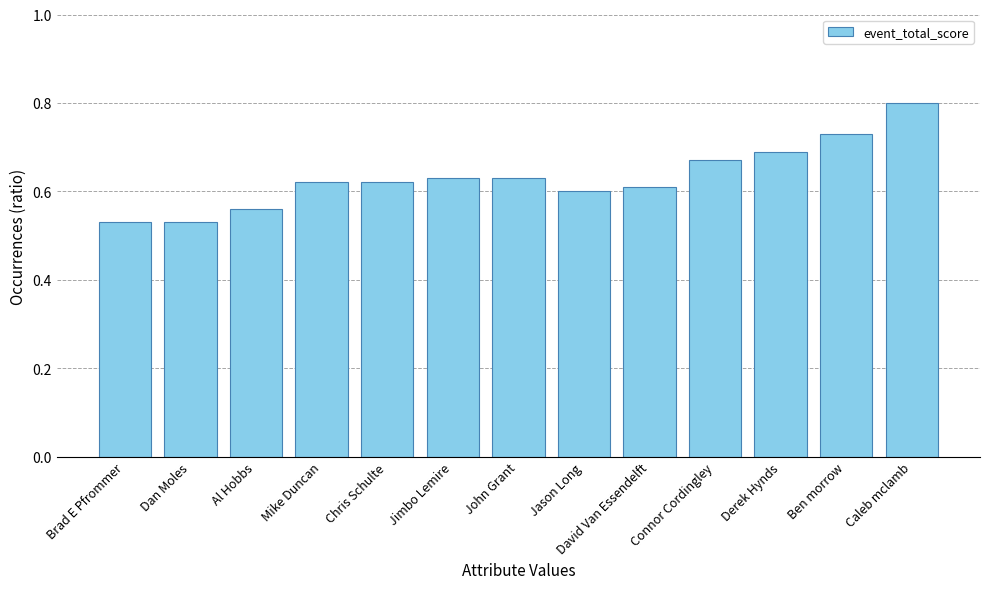

What is the sum of the values at David Van Essendelft and Brad E Pfrommer?

1.1